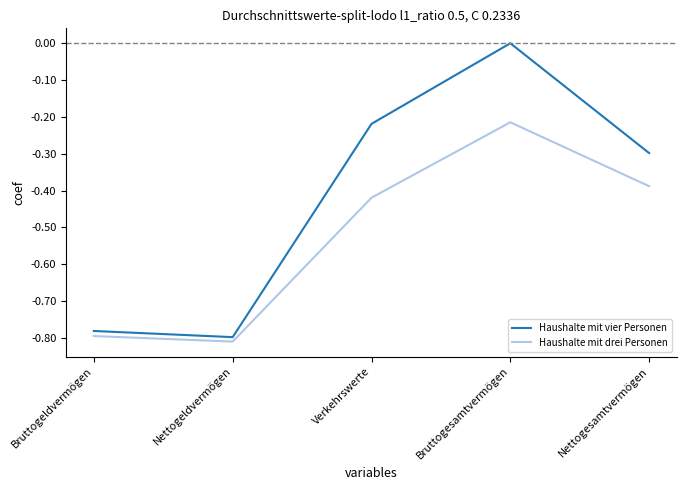

Which series has the largest range (max minus min)?

Haushalte mit vier Personen